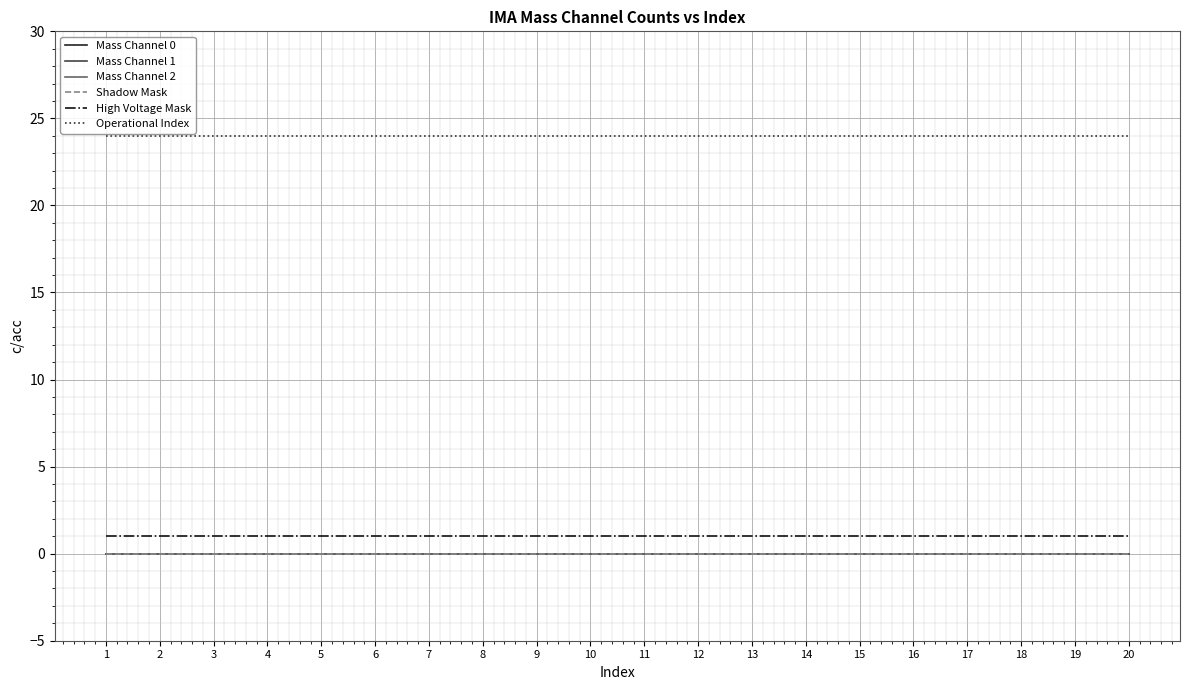

Does the chart have visible grid lines?

Yes